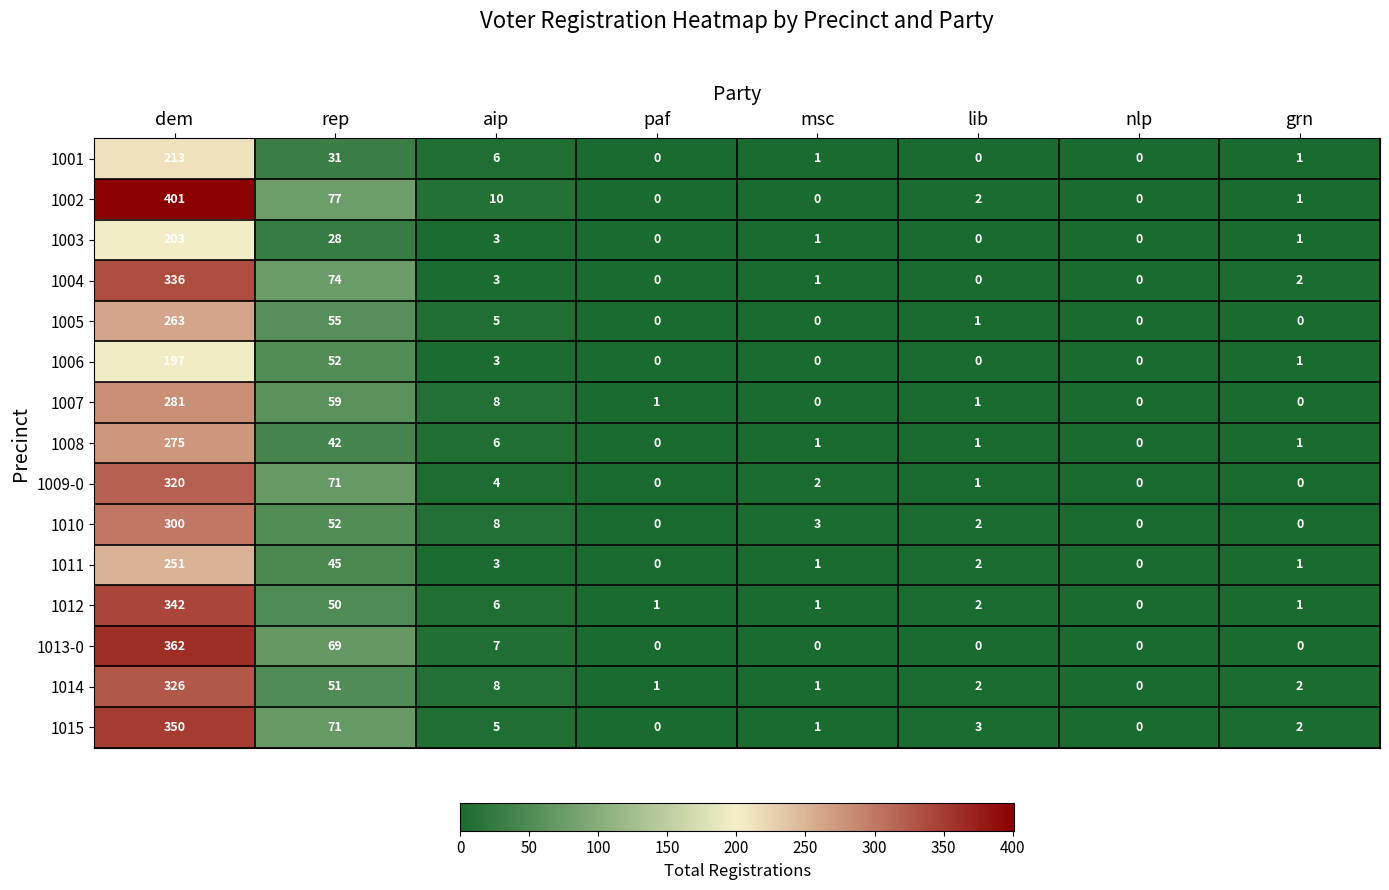

The 1005 series shows 0 at paf. True or false?

True